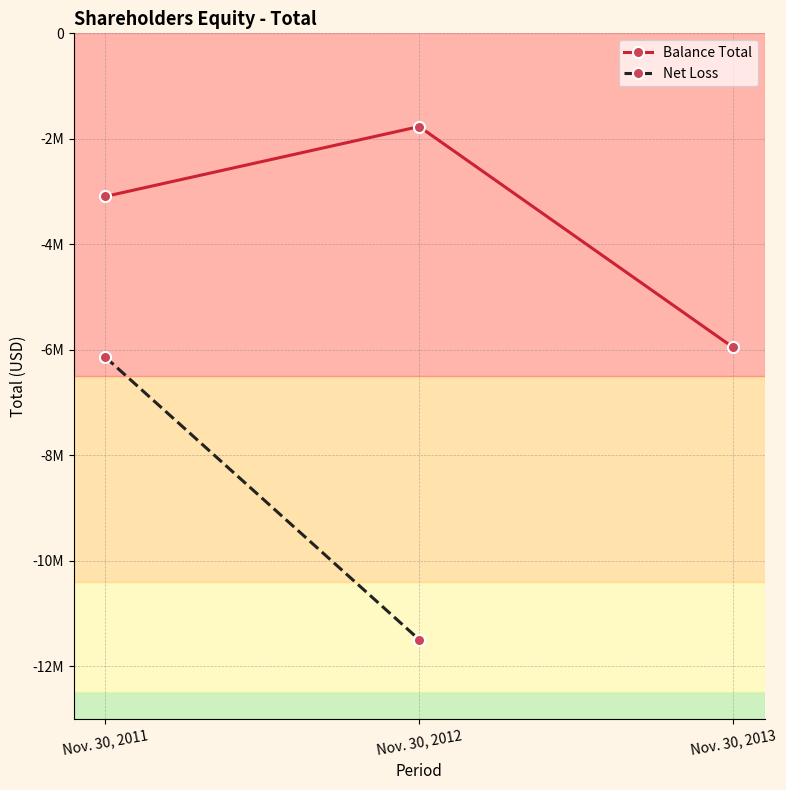

Reading left to right, list all the values displayed in this chart.

Nov. 30, 2011=-3093030	Nov. 30, 2012=-1767877	Nov. 30, 2013=-5955073	Net loss 2013=-11495017	Net loss 2012=-6136865